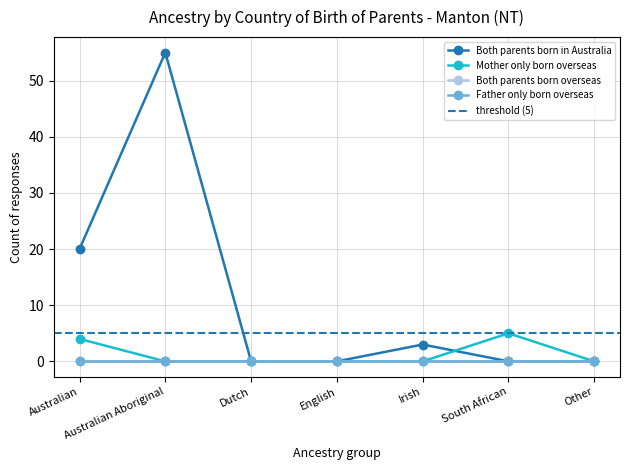

Is it true that Both parents born in Australia equals 9 at Australian?

False